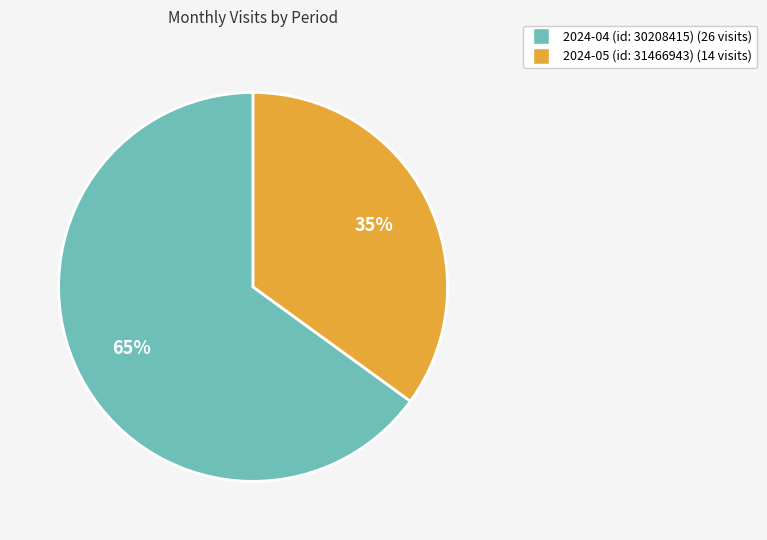

How many segments does this pie chart have?

2